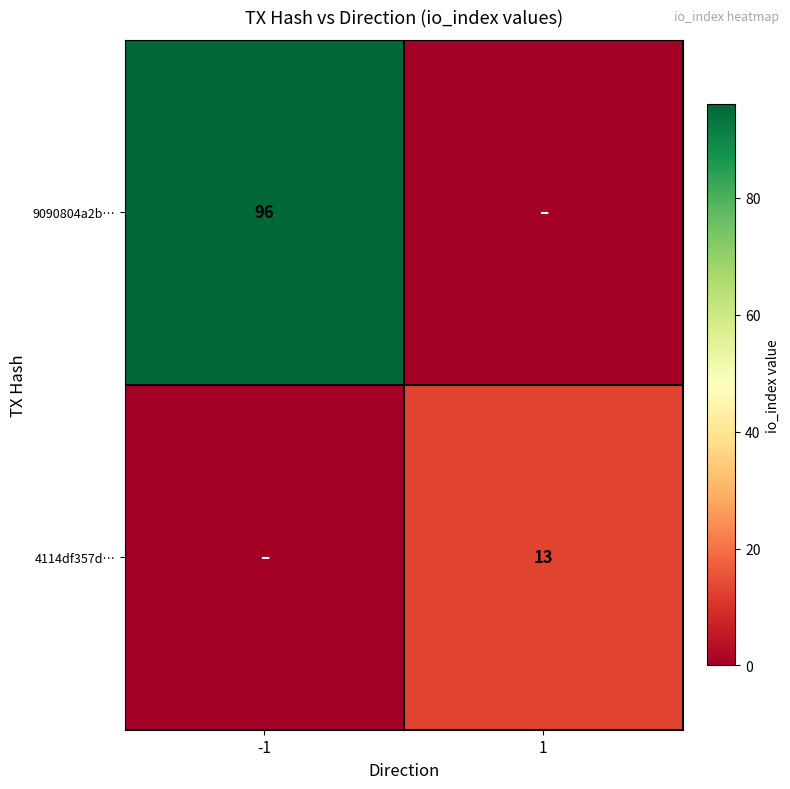

True or false: 9090804a2b… has a value of 96 at -1.

True